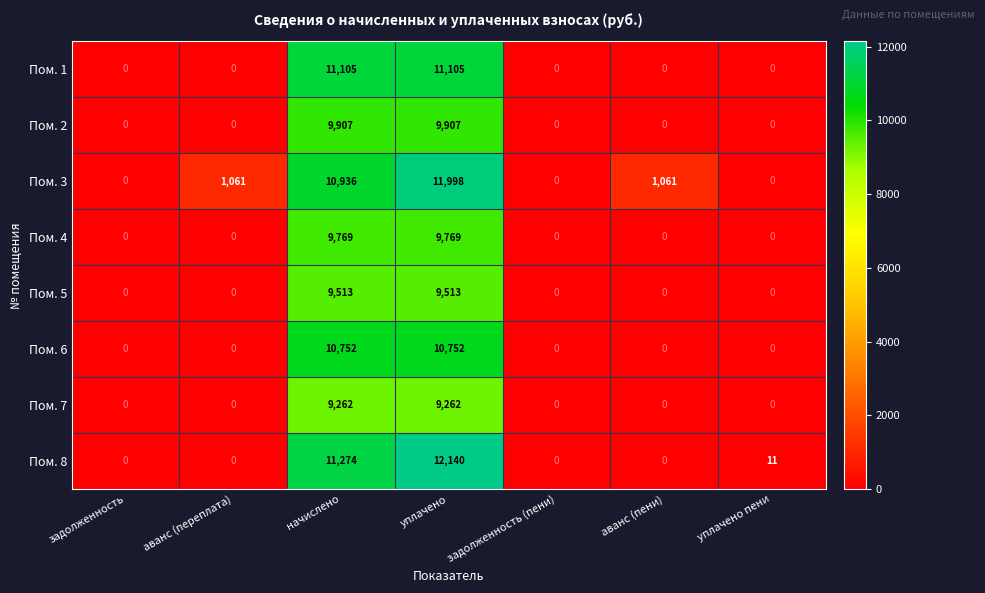

How many Пом. 7 values are between 0 and 9262?

7